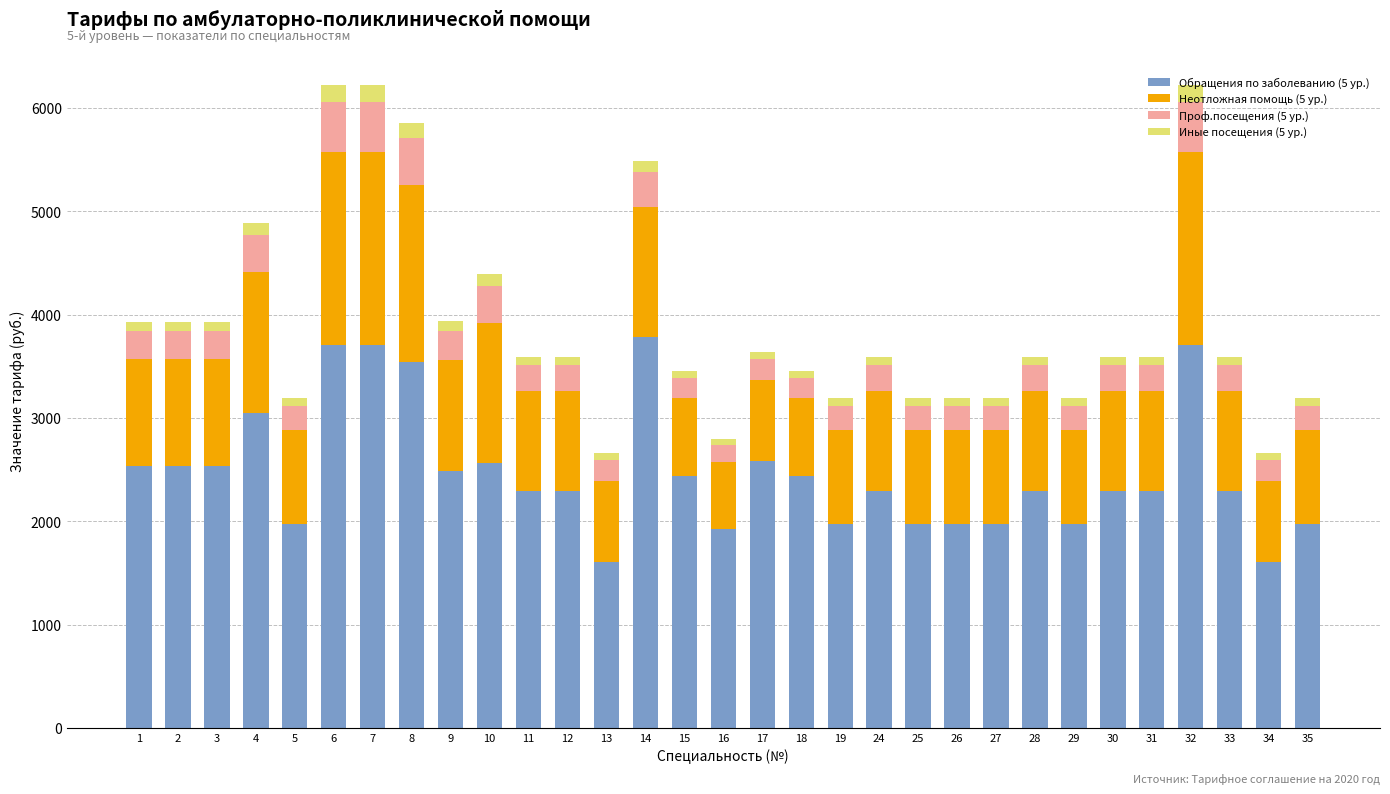

The Неотложная помощь (5 ур.) series shows 1860.6 at 7. True or false?

True